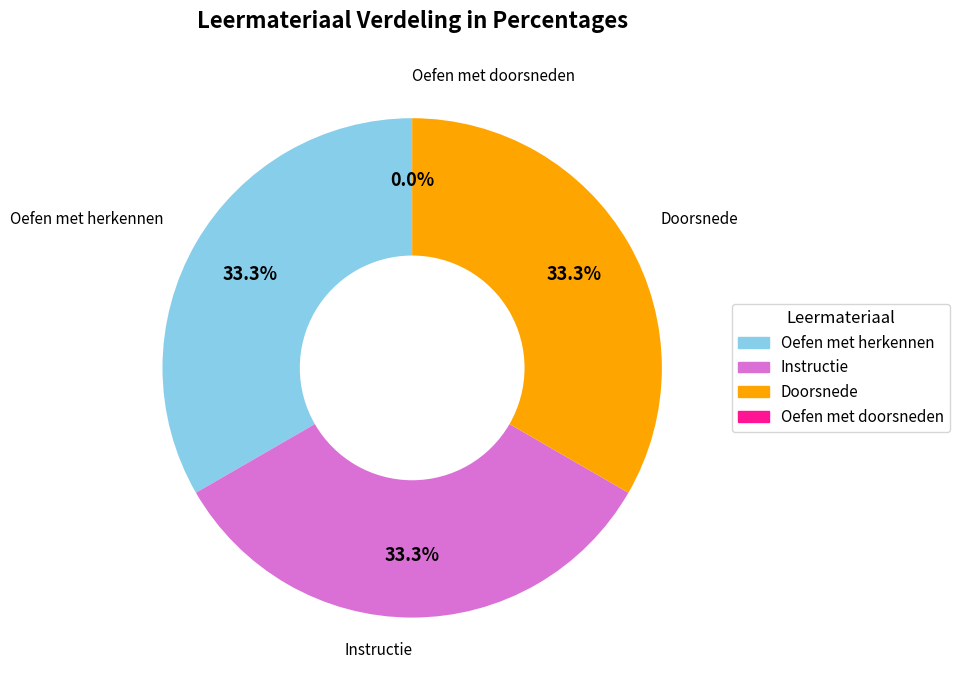

What is the smallest slice in the pie chart?

Oefen met doorsneden - WB